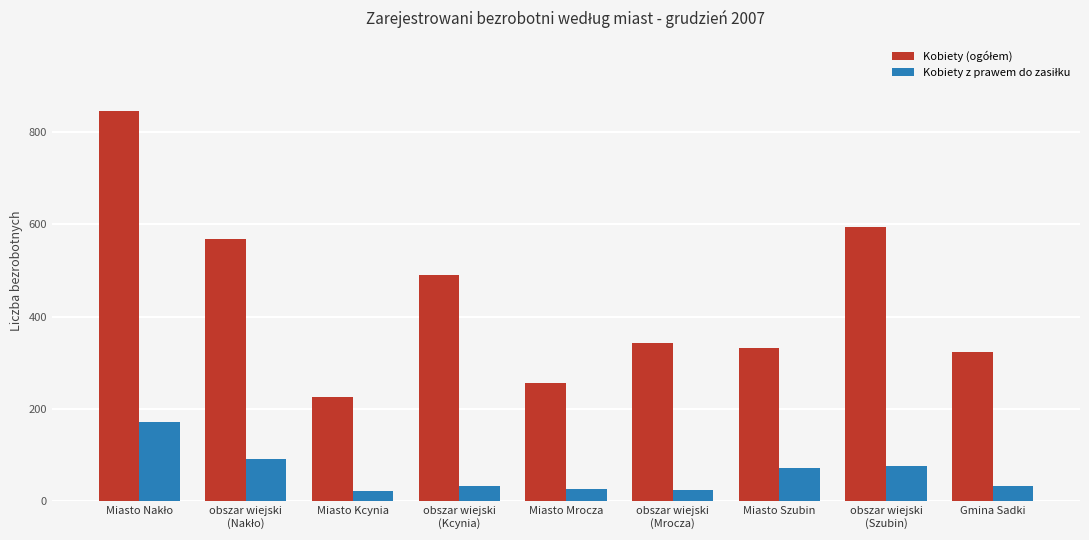

What is the total value across all series at Miasto Kcynia?

247